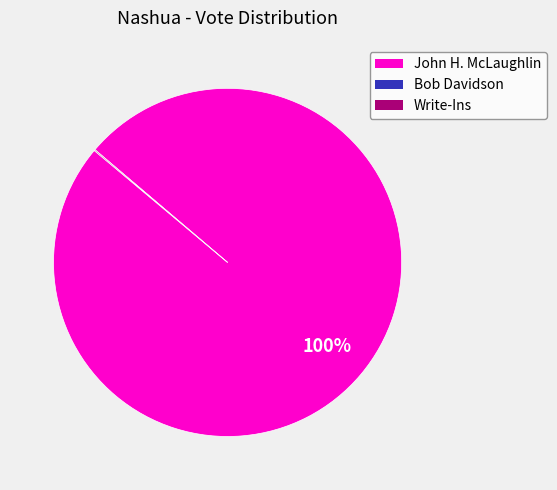

Is there a majority slice in this chart?

Yes